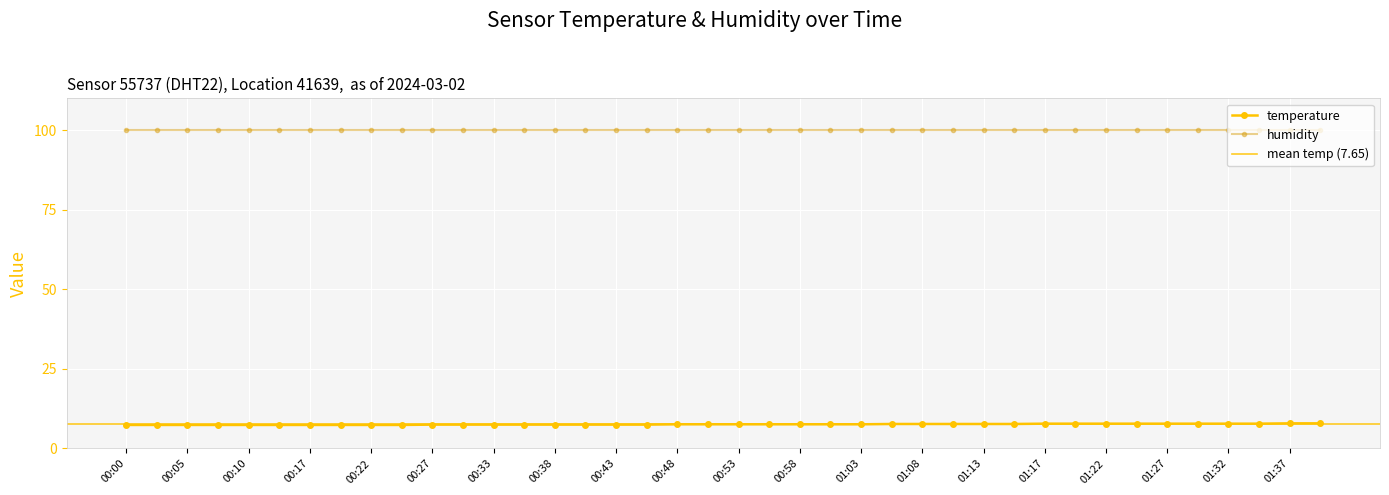

What is the value of the 3rd point from the left?

7.4